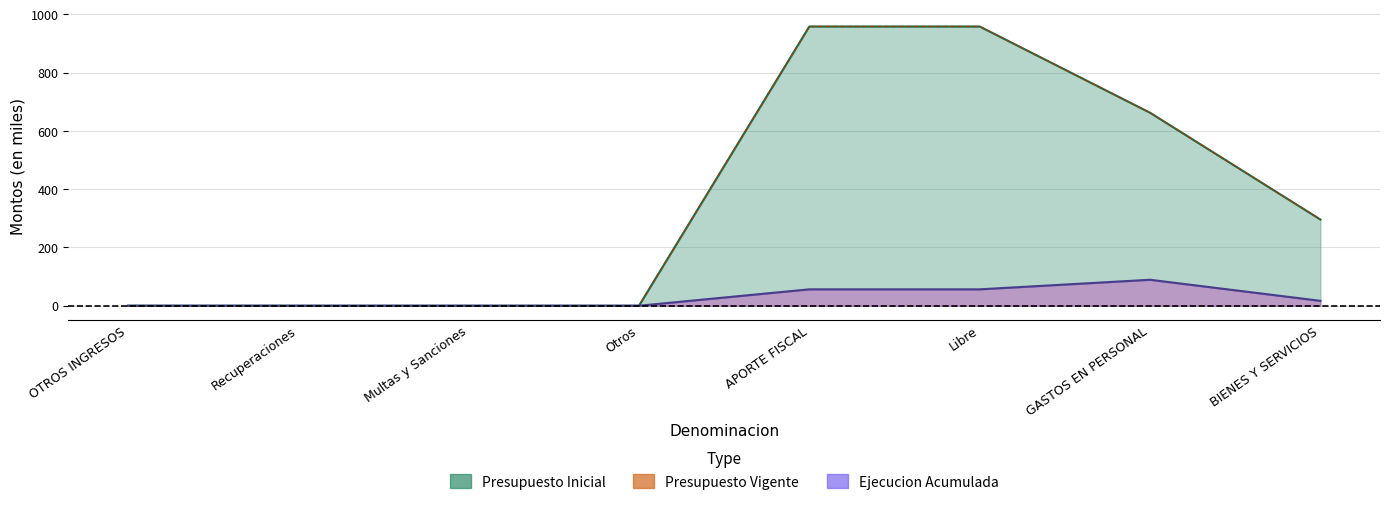

Reading left to right, extract all data points from this chart.

Presupuesto Inicial: OTROS INGRESOS=0.0	Recuperaciones=0.0	Multas y Sanciones=0.0	Otros=0.0	APORTE FISCAL=958.0	Libre=958.0	GASTOS EN PERSONAL=662.2	BIENES Y SERVICIOS=295.8
Presupuesto Vigente: OTROS INGRESOS=0.0	Recuperaciones=0.0	Multas y Sanciones=0.0	Otros=0.0	APORTE FISCAL=958.0	Libre=958.0	GASTOS EN PERSONAL=662.2	BIENES Y SERVICIOS=295.8
Ejecucion Acumulada: OTROS INGRESOS=0.0	Recuperaciones=0.0	Multas y Sanciones=0.0	Otros=0.0	APORTE FISCAL=56.3	Libre=56.3	GASTOS EN PERSONAL=89.1	BIENES Y SERVICIOS=16.9